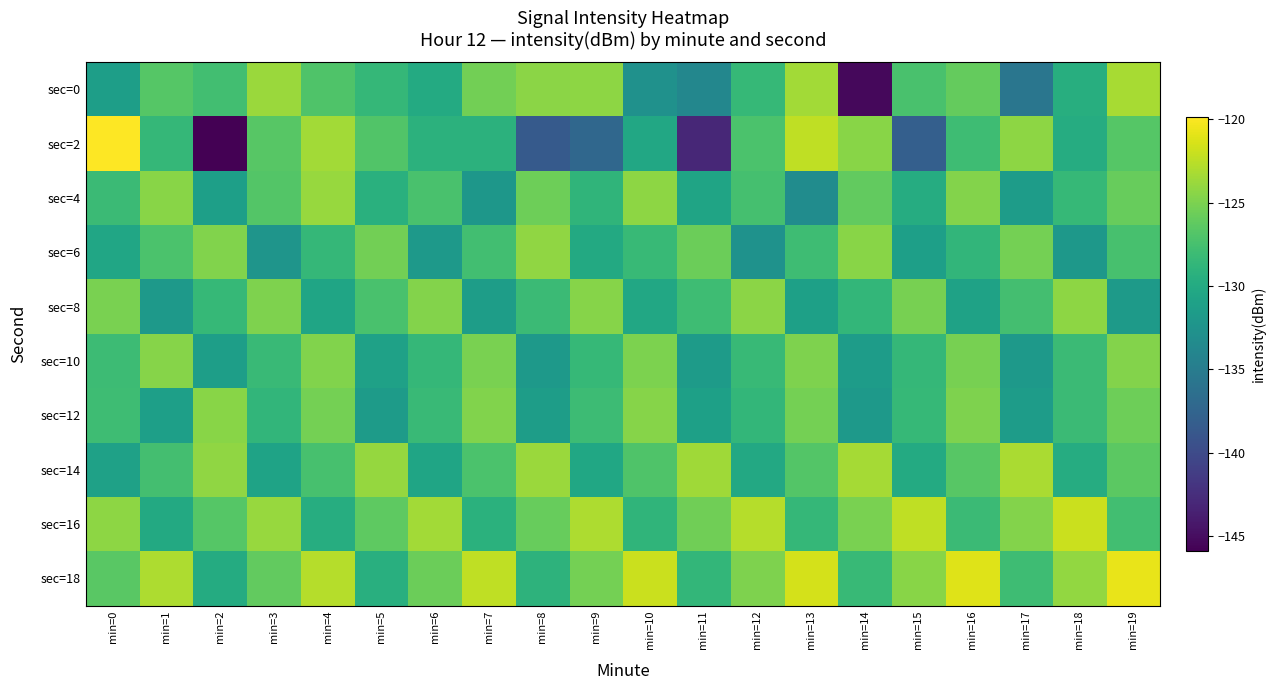

Reading left to right, list all the values displayed in this chart.

sec=0: min=0=-131.3	min=1=-126.7	min=2=-127.7	min=3=-123.8	min=4=-127.0	min=5=-128.6	min=6=-130.0	min=7=-125.4	min=8=-124.4	min=9=-124.3	min=10=-132.7	min=11=-133.9	min=12=-128.4	min=13=-123.4	min=14=-145.3	min=15=-127.3	min=16=-126.0	min=17=-135.7	min=18=-129.6	min=19=-123.2
sec=2: min=0=-119.8	min=1=-128.5	min=2=-145.9	min=3=-126.7	min=4=-123.4	min=5=-126.9	min=6=-129.2	min=7=-129.1	min=8=-138.5	min=9=-137.2	min=10=-130.3	min=11=-143.0	min=12=-127.2	min=13=-122.3	min=14=-124.5	min=15=-138.0	min=16=-127.9	min=17=-124.2	min=18=-129.7	min=19=-126.7
sec=4: min=0=-128.1	min=1=-124.5	min=2=-131.2	min=3=-126.8	min=4=-123.9	min=5=-129.4	min=6=-127.3	min=7=-132.1	min=8=-125.6	min=9=-128.9	min=10=-124.3	min=11=-130.7	min=12=-127.5	min=13=-133.2	min=14=-126.1	min=15=-129.8	min=16=-124.7	min=17=-131.5	min=18=-128.4	min=19=-125.9
sec=6: min=0=-130.5	min=1=-127.2	min=2=-124.8	min=3=-132.3	min=4=-128.6	min=5=-125.4	min=6=-131.9	min=7=-127.7	min=8=-124.2	min=9=-130.1	min=10=-128.3	min=11=-125.7	min=12=-132.6	min=13=-127.9	min=14=-124.5	min=15=-131.2	min=16=-128.8	min=17=-125.3	min=18=-132.0	min=19=-127.4
sec=8: min=0=-125.1	min=1=-131.8	min=2=-128.4	min=3=-124.9	min=4=-130.6	min=5=-127.3	min=6=-124.7	min=7=-131.4	min=8=-128.1	min=9=-124.6	min=10=-130.3	min=11=-127.9	min=12=-124.4	min=13=-131.1	min=14=-128.7	min=15=-125.2	min=16=-130.9	min=17=-127.6	min=18=-124.3	min=19=-131.7
sec=10: min=0=-128.0	min=1=-124.6	min=2=-131.3	min=3=-128.2	min=4=-124.8	min=5=-131.0	min=6=-128.5	min=7=-125.1	min=8=-131.8	min=9=-128.4	min=10=-125.0	min=11=-131.6	min=12=-128.3	min=13=-124.9	min=14=-131.5	min=15=-128.6	min=16=-125.2	min=17=-131.9	min=18=-128.1	min=19=-124.7
sec=12: min=0=-127.9	min=1=-131.2	min=2=-124.5	min=3=-128.8	min=4=-125.3	min=5=-131.6	min=6=-128.2	min=7=-124.8	min=8=-131.4	min=9=-128.0	min=10=-124.6	min=11=-131.1	min=12=-128.7	min=13=-125.3	min=14=-131.8	min=15=-128.4	min=16=-124.9	min=17=-131.5	min=18=-128.1	min=19=-125.6
sec=14: min=0=-131.0	min=1=-127.6	min=2=-124.2	min=3=-130.8	min=4=-127.4	min=5=-124.0	min=6=-130.6	min=7=-127.2	min=8=-123.8	min=9=-130.4	min=10=-127.0	min=11=-123.6	min=12=-130.2	min=13=-126.8	min=14=-123.4	min=15=-130.0	min=16=-126.6	min=17=-123.2	min=18=-129.8	min=19=-126.4
sec=16: min=0=-124.3	min=1=-130.1	min=2=-126.7	min=3=-123.9	min=4=-129.7	min=5=-126.3	min=6=-123.5	min=7=-129.3	min=8=-125.9	min=9=-123.1	min=10=-128.9	min=11=-125.5	min=12=-122.7	min=13=-128.5	min=14=-125.1	min=15=-122.3	min=16=-128.1	min=17=-124.7	min=18=-121.9	min=19=-127.7
sec=18: min=0=-126.5	min=1=-123.1	min=2=-129.9	min=3=-126.1	min=4=-122.7	min=5=-129.5	min=6=-125.7	min=7=-122.3	min=8=-129.1	min=9=-125.3	min=10=-121.9	min=11=-128.7	min=12=-124.9	min=13=-121.5	min=14=-128.3	min=15=-124.5	min=16=-121.1	min=17=-127.9	min=18=-124.1	min=19=-120.7